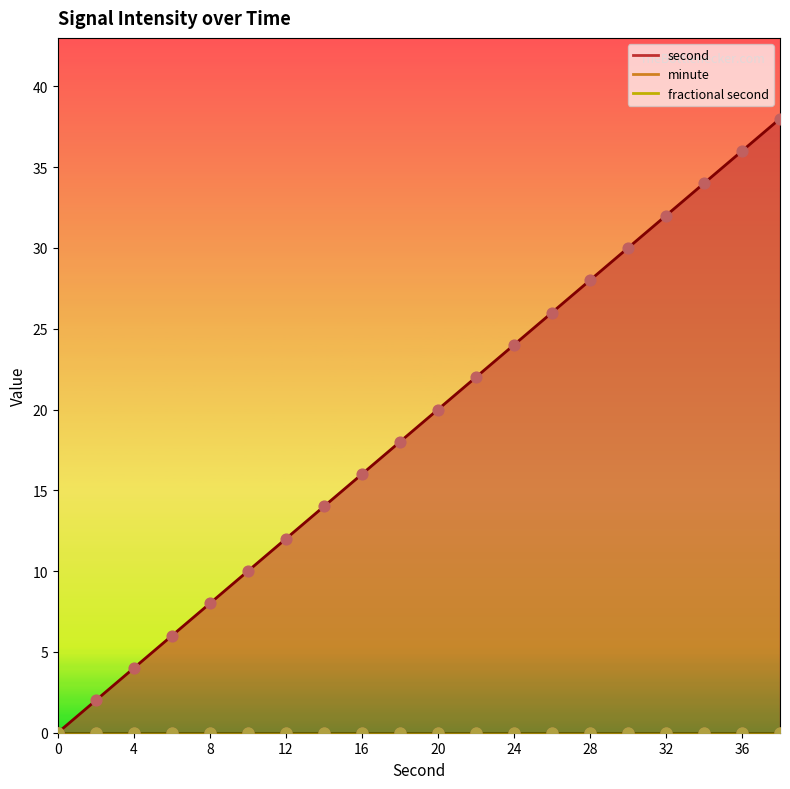

What are all the series names shown in the legend?

second, minute, fractional second